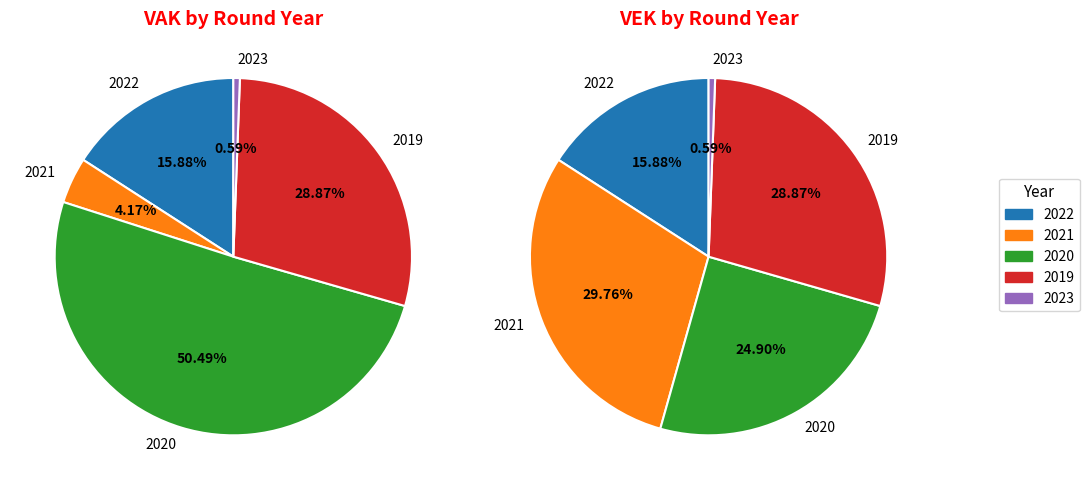

Rank the categories by value from lowest to highest.

2023, 2021, 2022, 2019, 2020